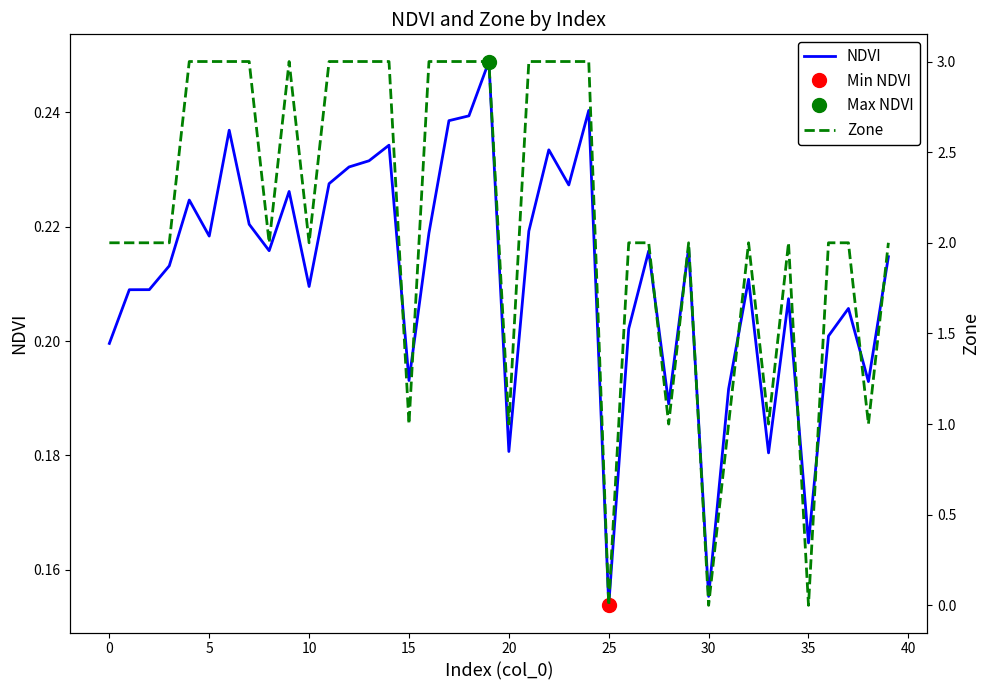

Rank the series by their average value, from highest to lowest.

Zone, NDVI